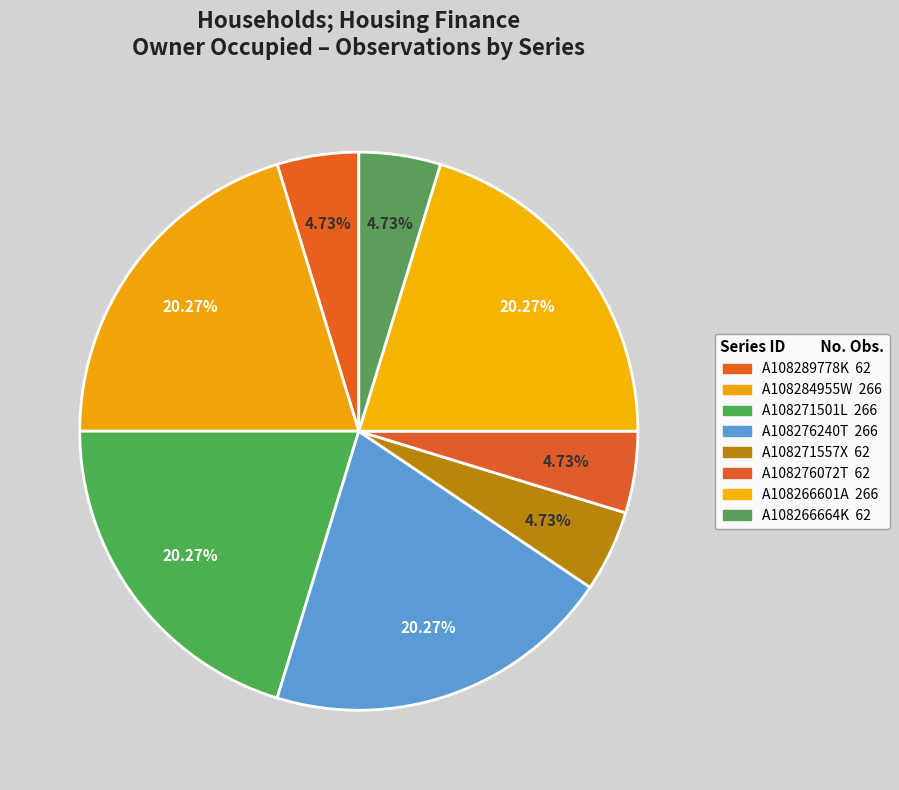

What is the total percentage of A108284955W and A108266601A?

40.5%